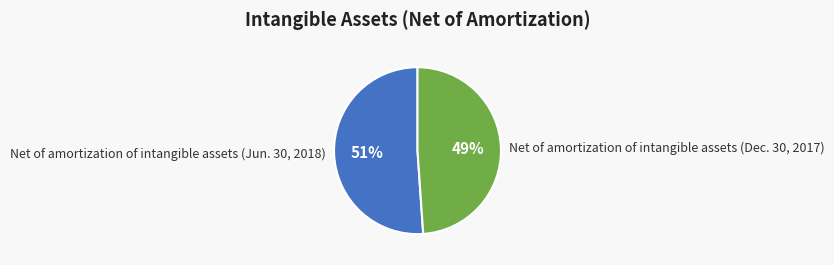

To the nearest percent, what is the combined percentage of Net of amortization of intangible assets (Jun. 30, 2018) and Net of amortization of intangible assets (Dec. 30, 2017)?

100%